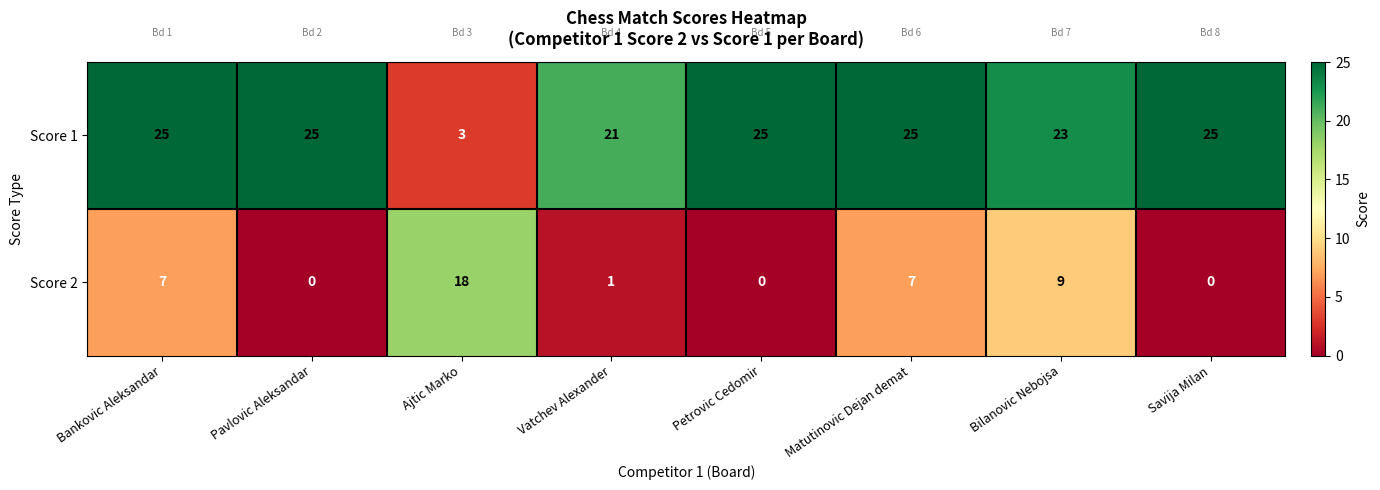

The value of Score 2 at Pavlovic Aleksandar is 9. True or false?

False